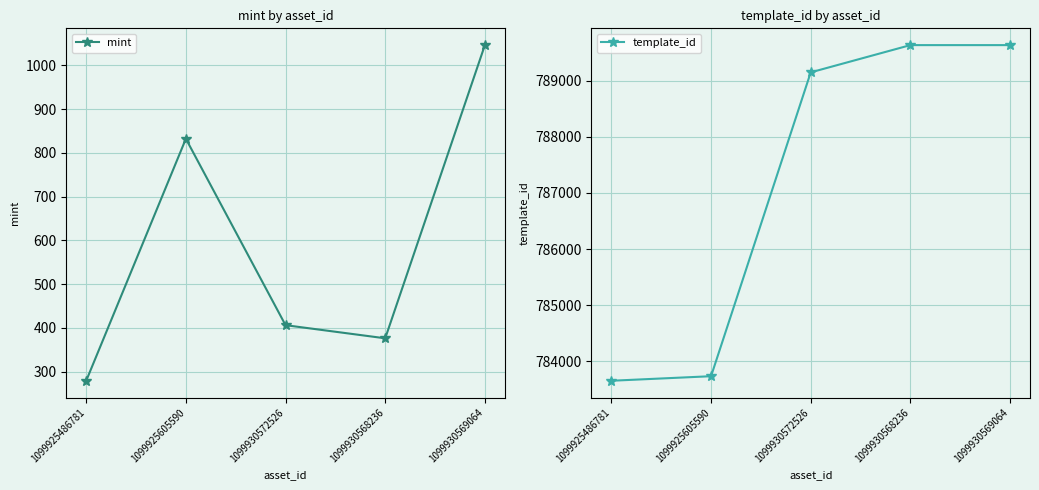

What position from the right is 1099925605590?

4